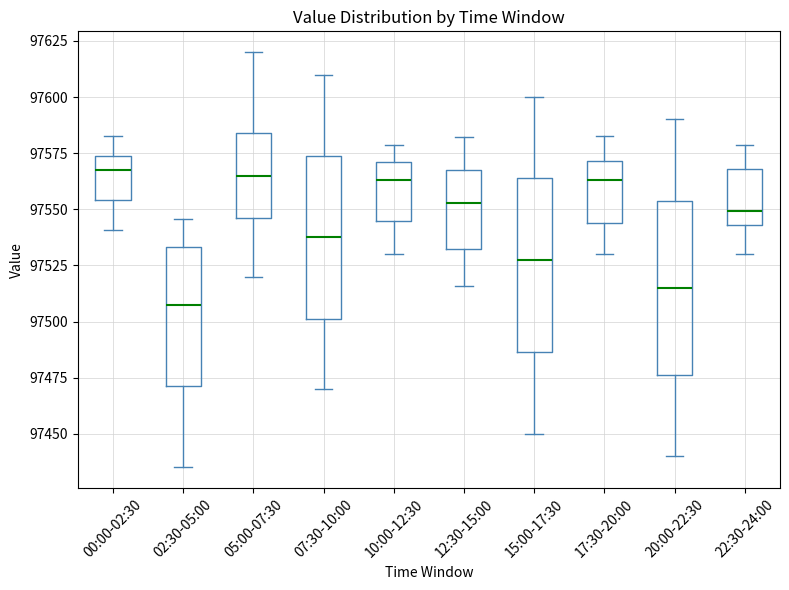

Which box has the lowest median line?

02:30-05:00